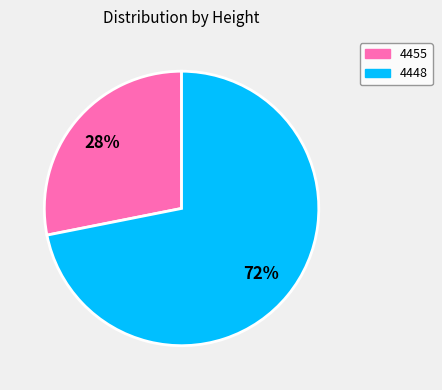

To the nearest percent, what percentage of the pie is 4448?

72%